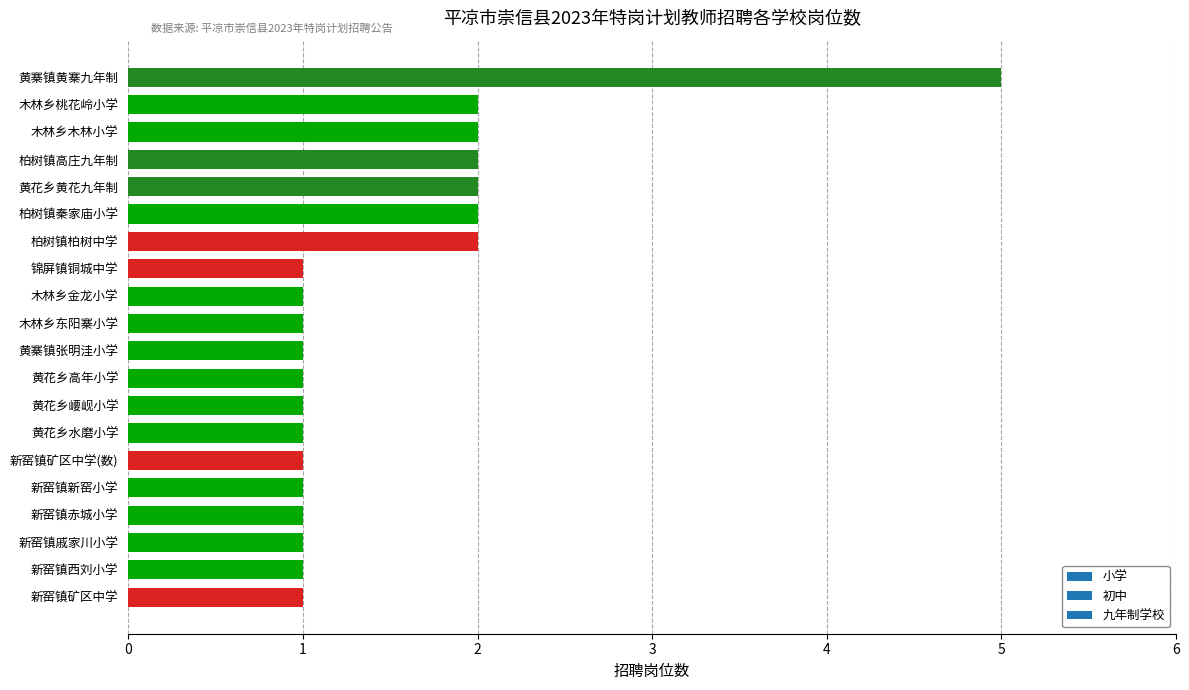

Count the number of data series in this chart.

1